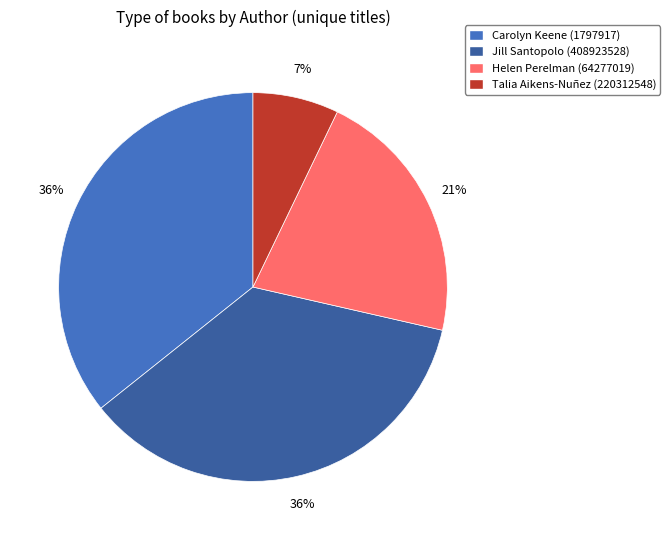

Is Jill Santopolo (408923528) the majority of the pie?

No